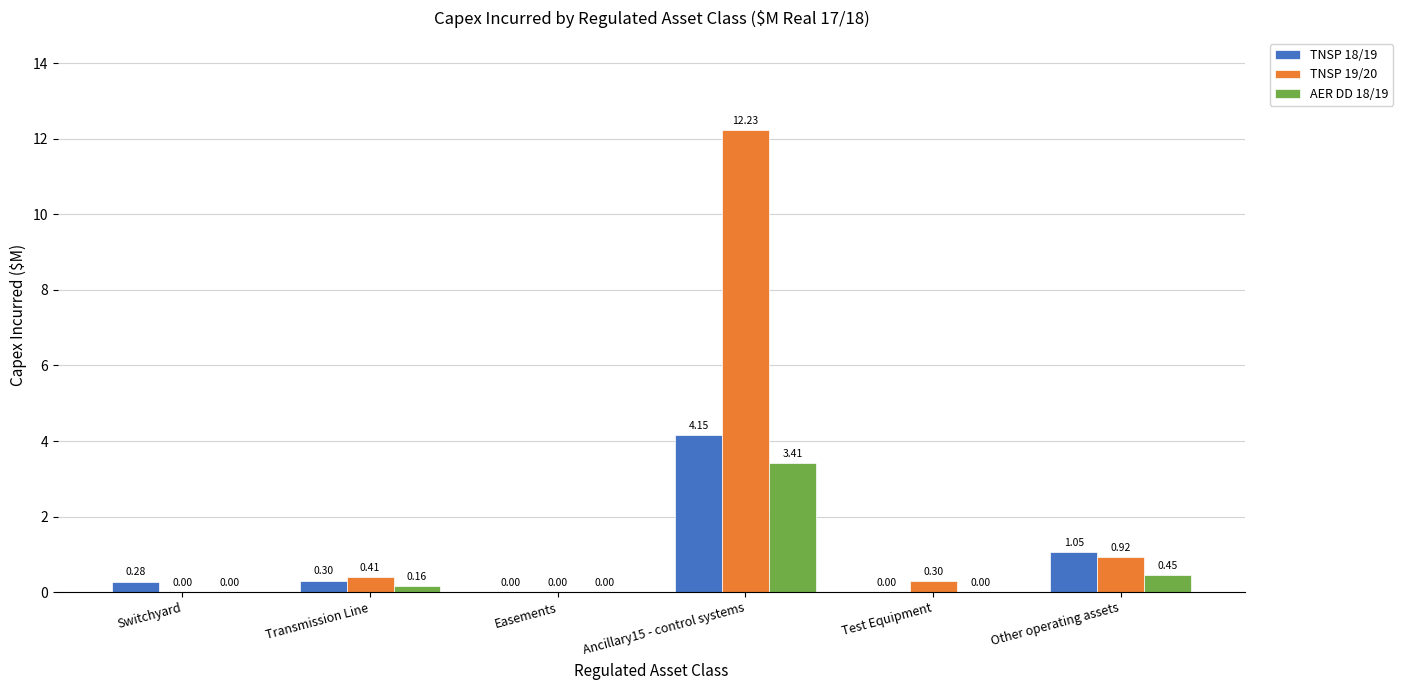

How many groups of bars are there?

6